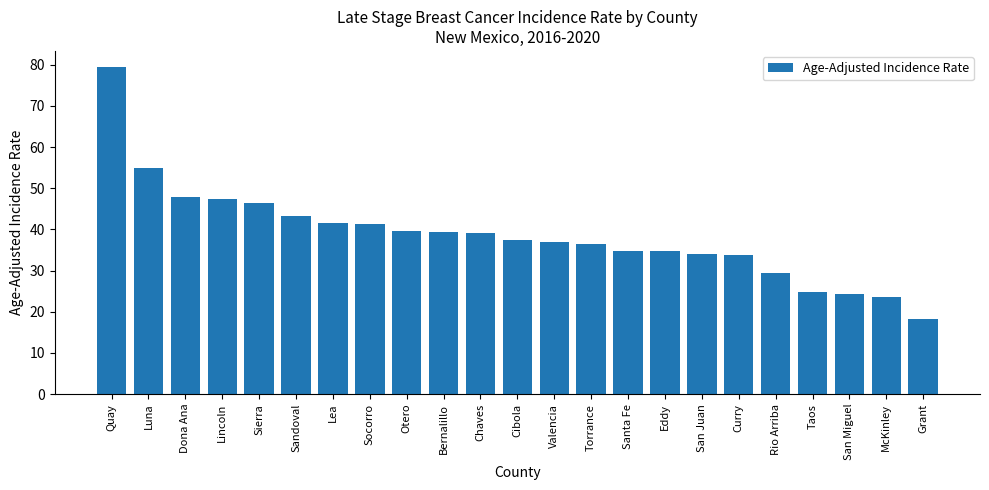

What value does the data have at San Juan?

34.0